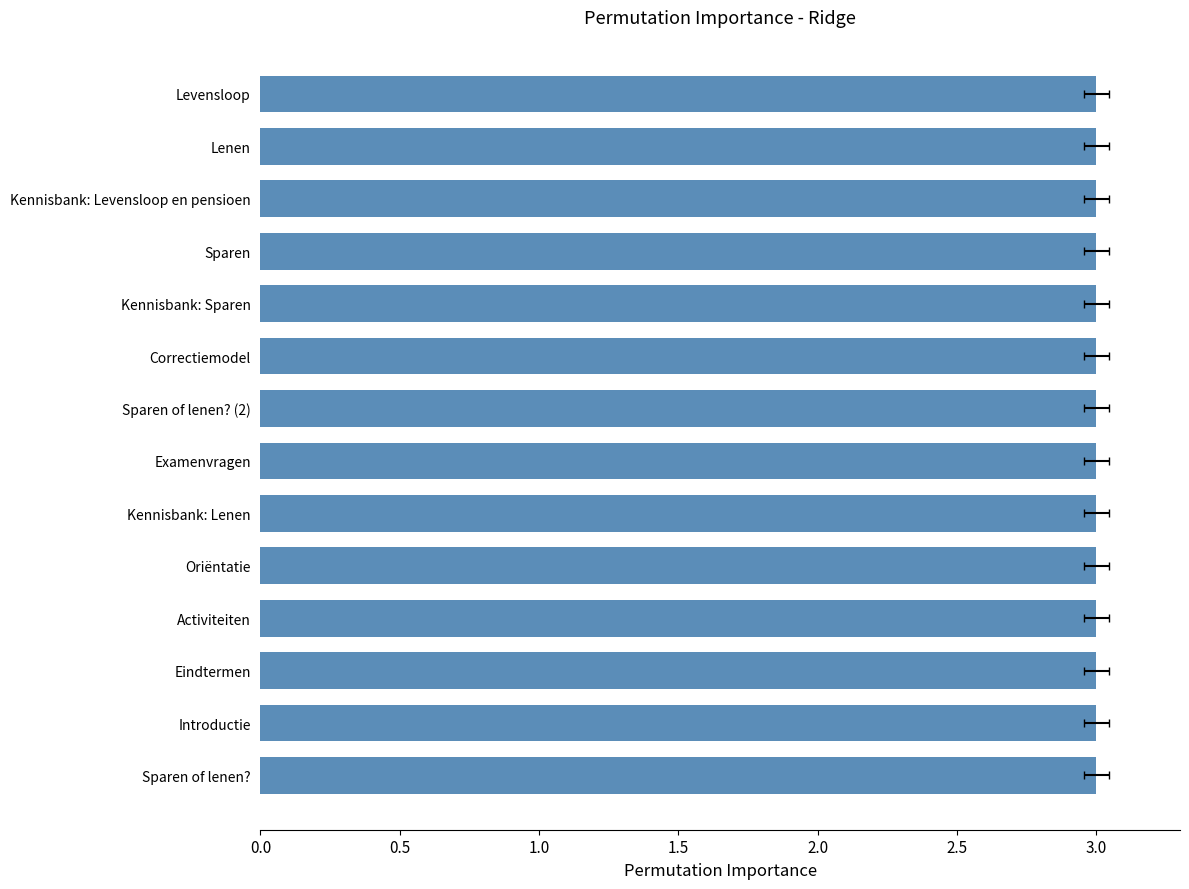

What is the value of the 12th bar from the left?

3.0